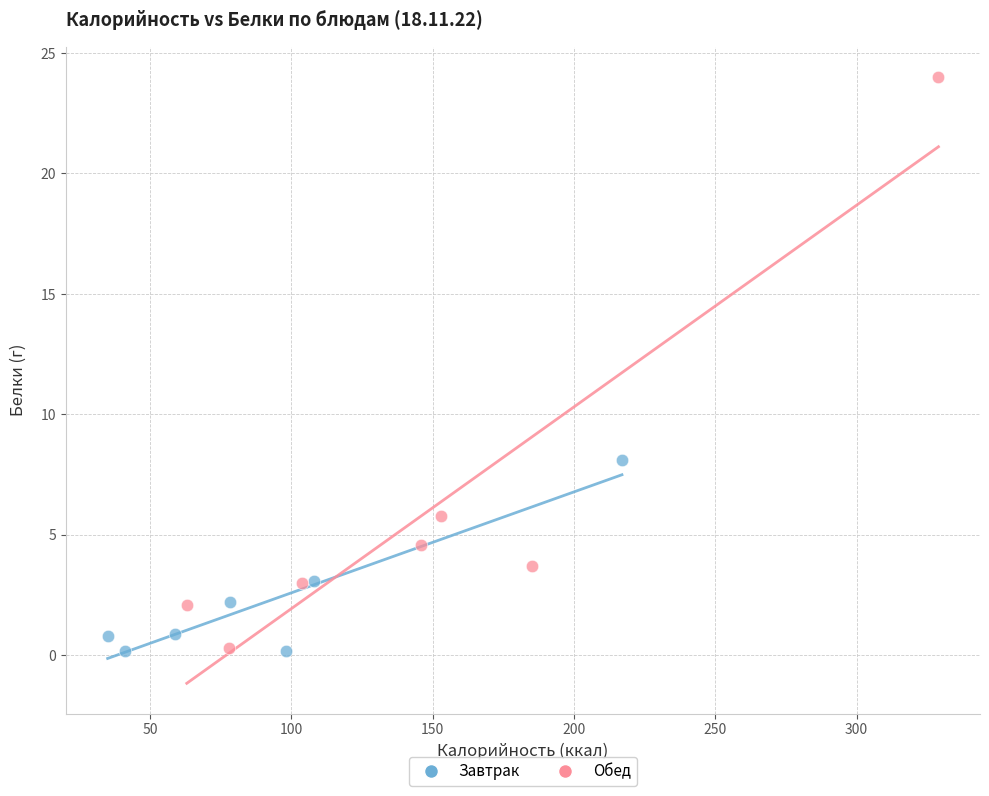

Which series has the largest Y range (max minus min)?

Обед